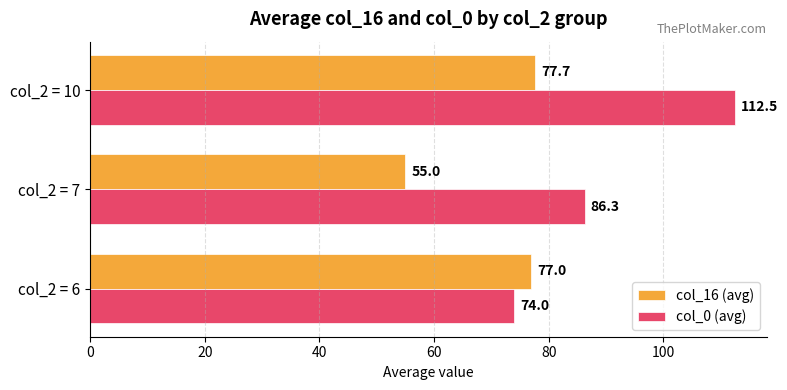

Count the number of categories in the chart.

3